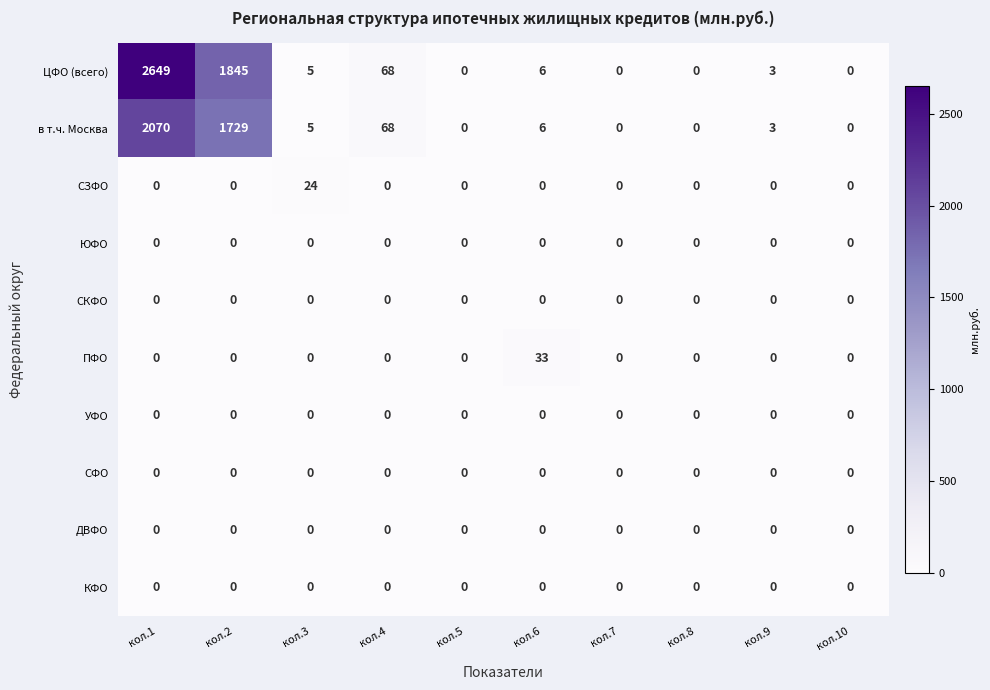

At which category does the chart reach its peak across all series?

кол.1